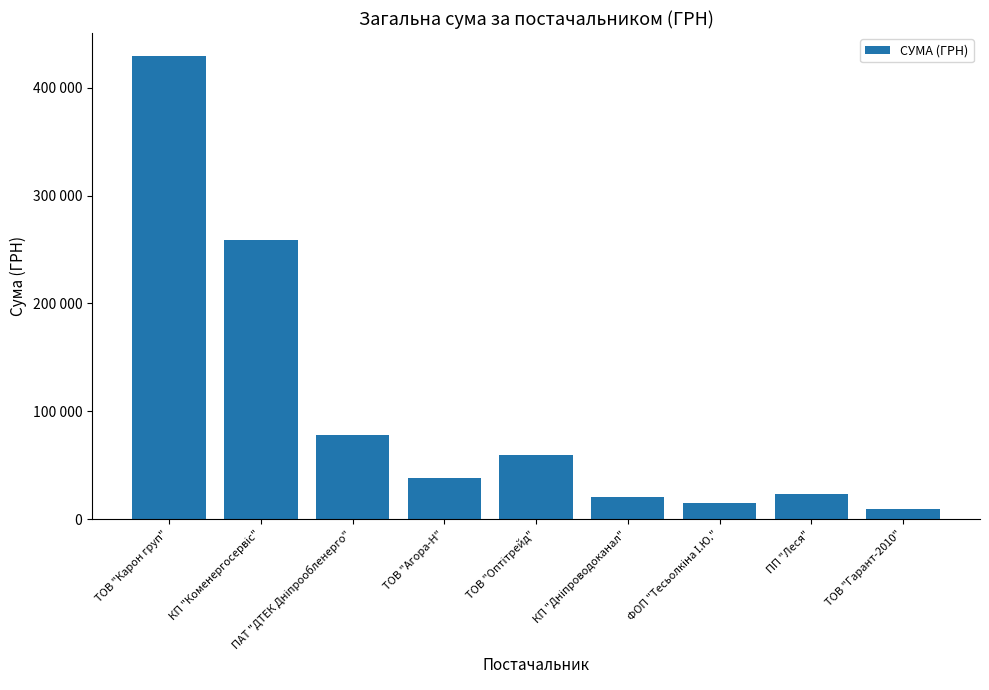

Does the chart contain any negative values?

No